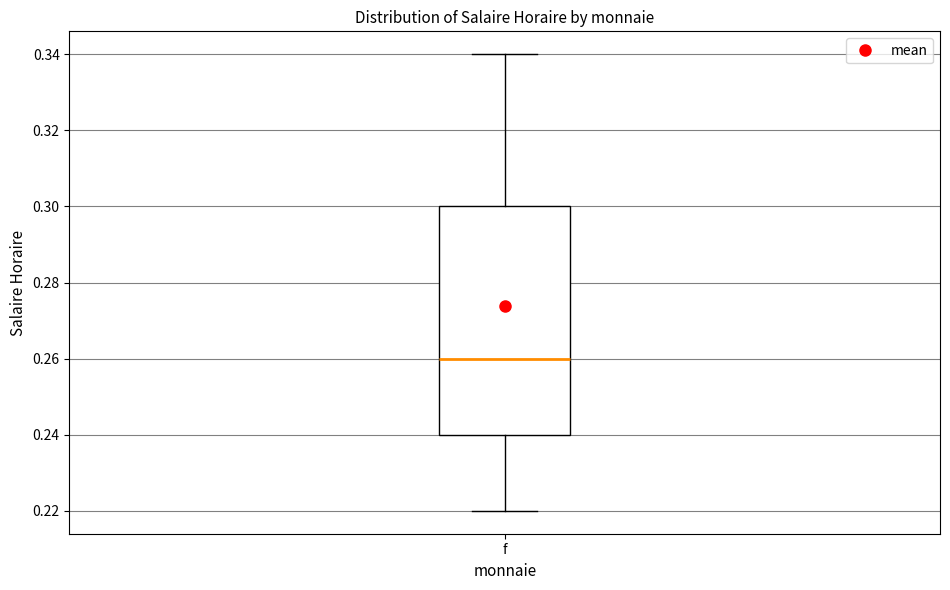

Where does the lower whisker of the box for f end on the y-axis? The values are not printed on the chart, so give them approximately, as read against the axis.

0.22